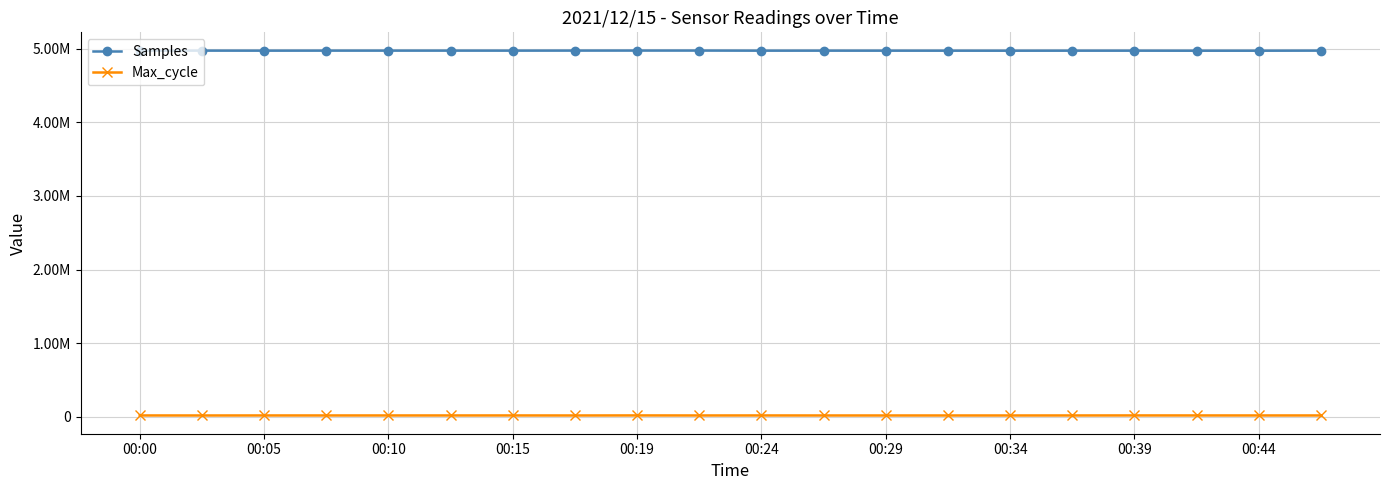

What is the sum of all Max_cycle values?

408123